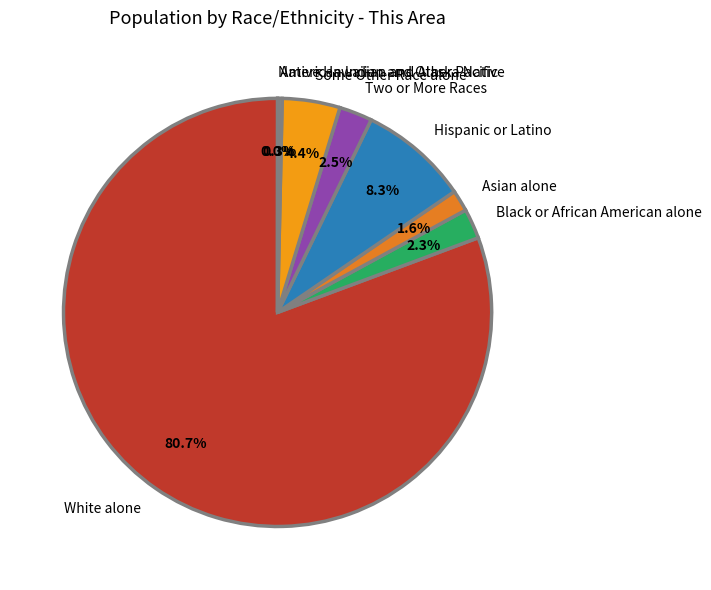

Between Some Other Race alone and White alone, which is larger?

White alone